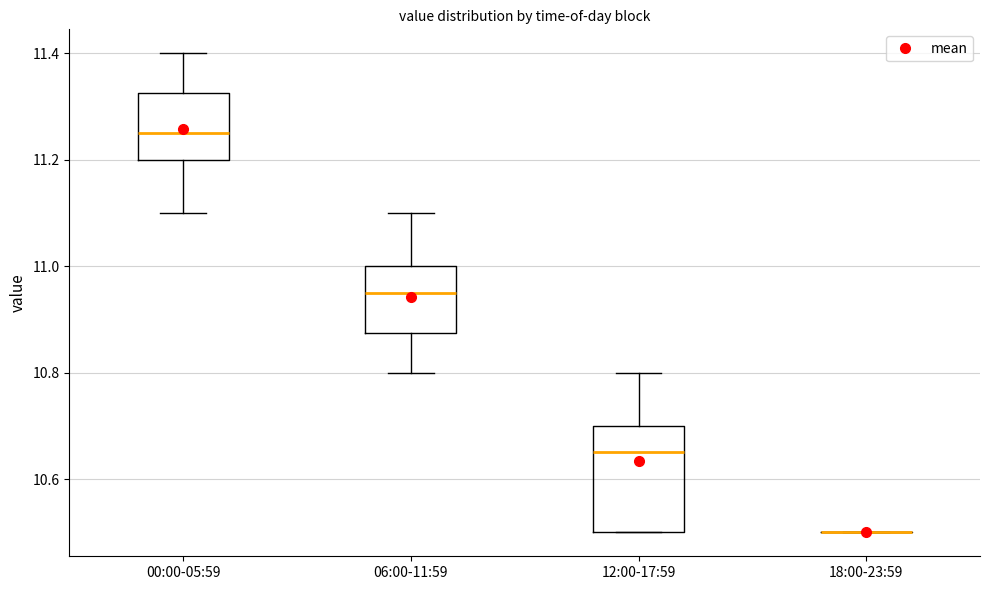

Reading left to right, read every box against the y-axis: the position of its median line, the range the box covers, and the ends of its whiskers. The values are not printed on the chart, so give them approximately, as read against the axis.

00:00-05:59: median 11.26, box 11.20 to 11.32, whiskers 11.10 to 11.40
06:00-11:59: median 10.96, box 10.88 to 11.00, whiskers 10.80 to 11.10
12:00-17:59: median 10.66, box 10.50 to 10.70, whiskers 10.50 to 10.80
18:00-23:59: box collapsed to a line at 10.50, whiskers 10.50 to 10.50